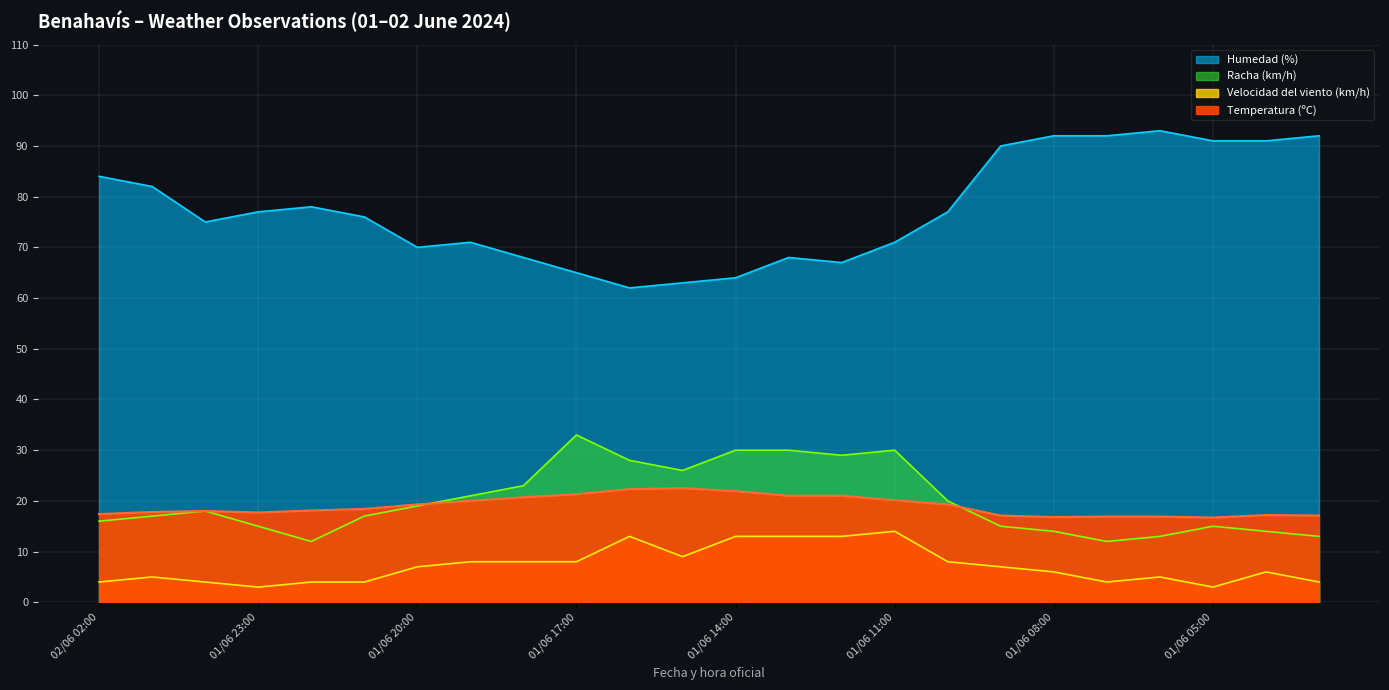

What is the average value of the Velocidad del viento (km/h) series?

7.2